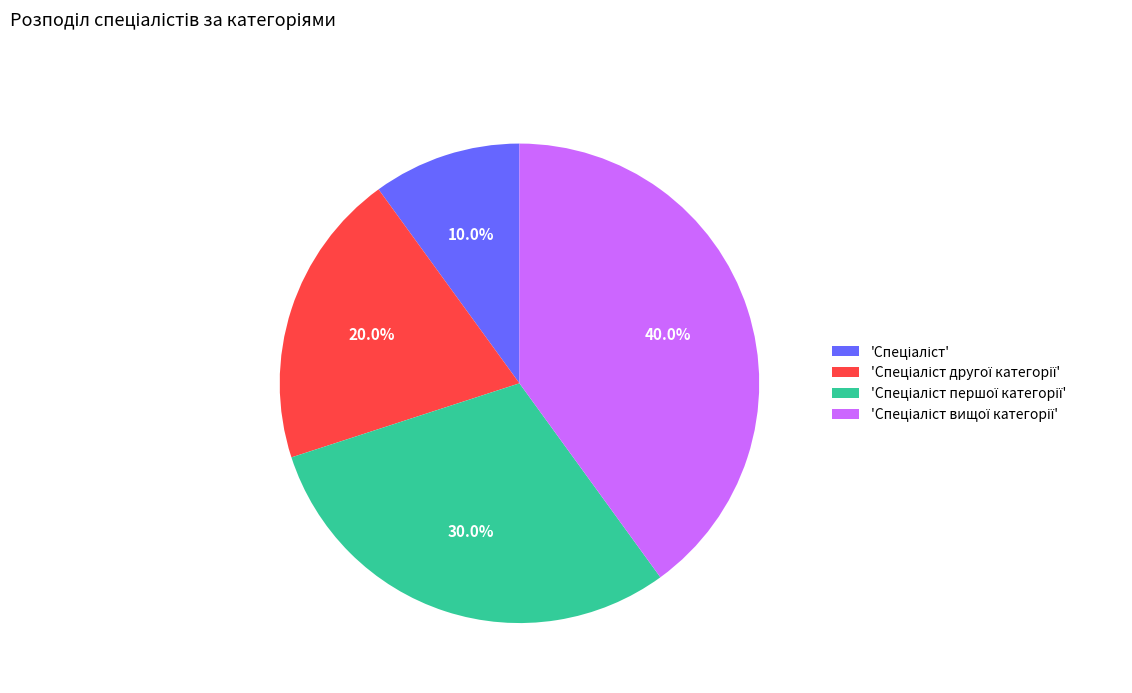

Is there a majority slice in this chart?

No